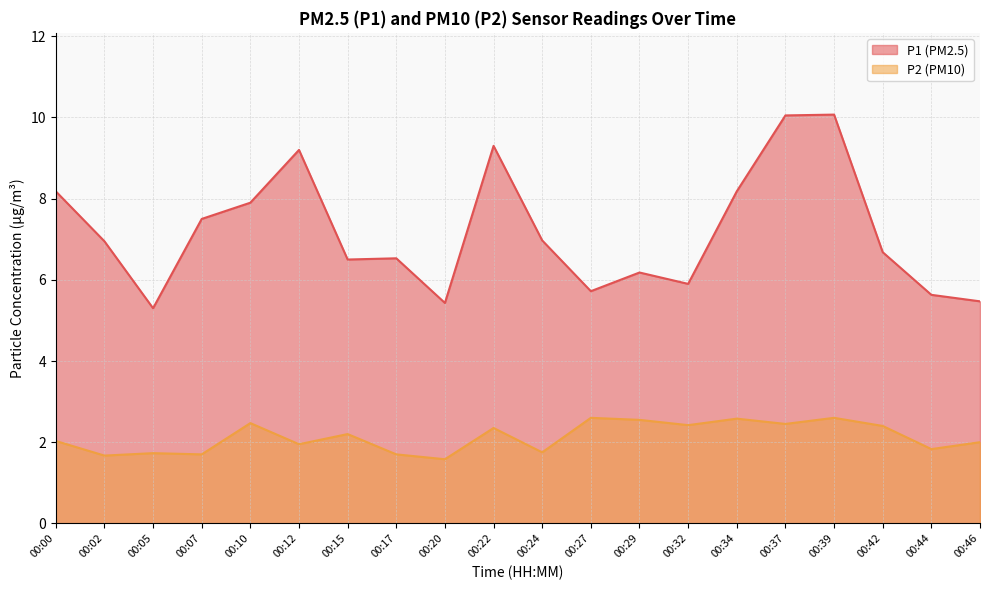

The value of P1 at 00:27 is 5.7. True or false?

True